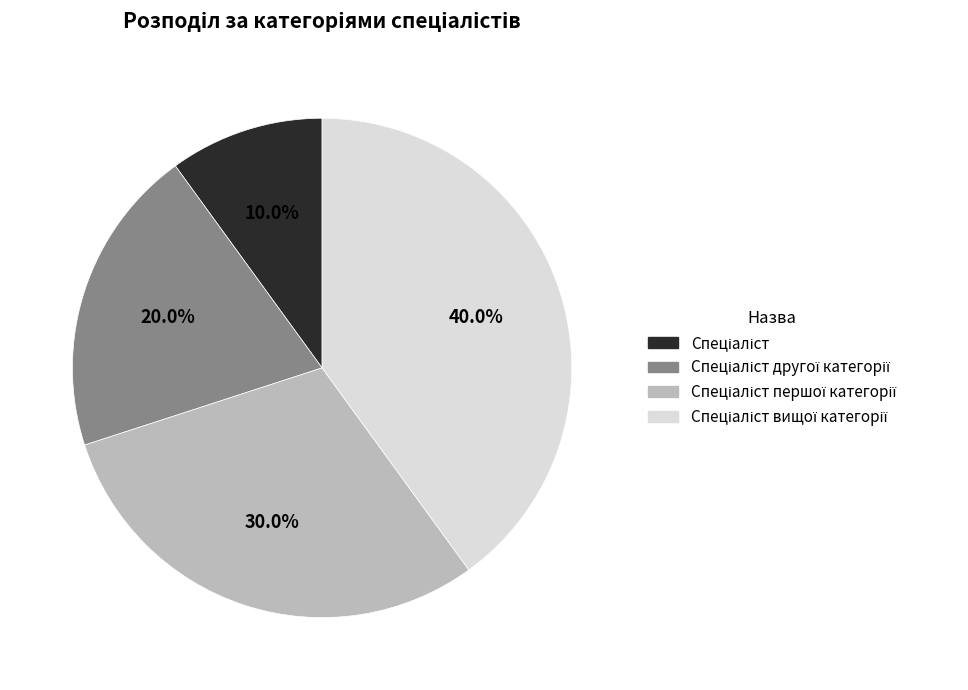

Does any single category account for the majority?

No